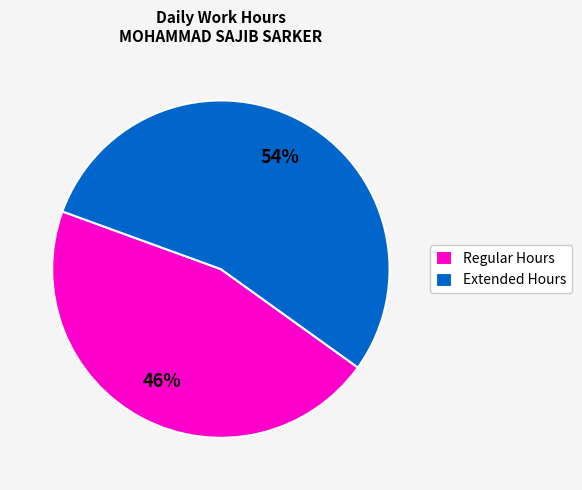

Between Regular Hours and Extended Hours, which is larger?

Extended Hours